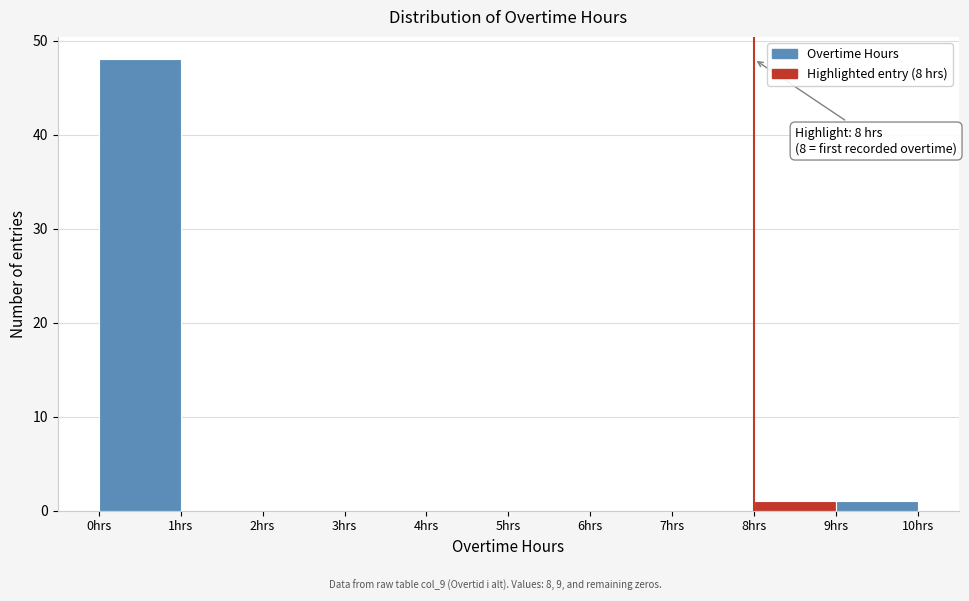

Which range on the x-axis has the tallest bar?

0 to 1